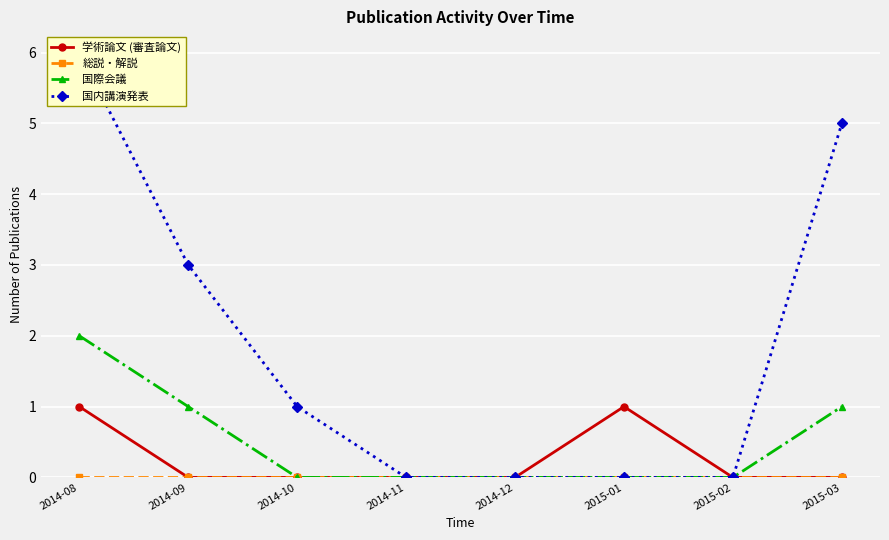

Is it true that 国際会議 equals 0 at 2014-10?

True